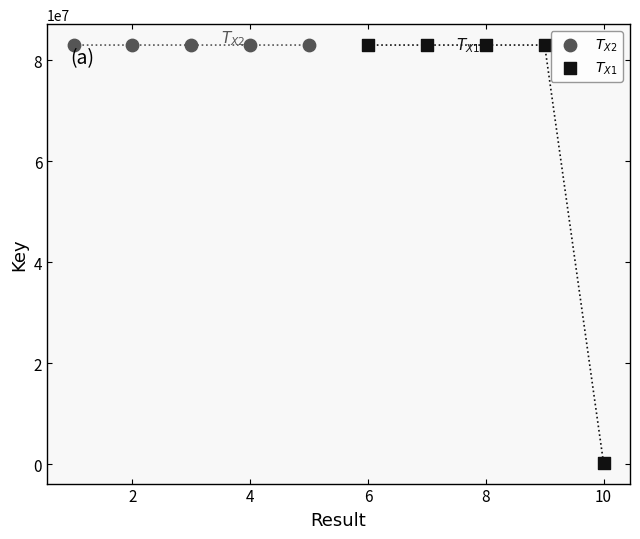

Which series has the widest spread of Y values?

$T_{X1}$